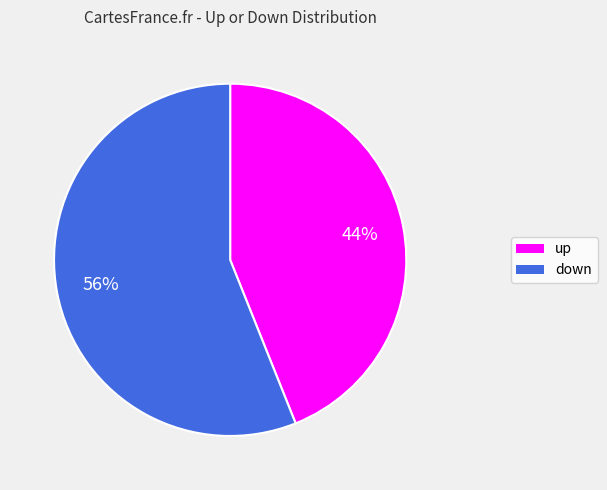

To the nearest percent, what percentage of the pie is up?

44%